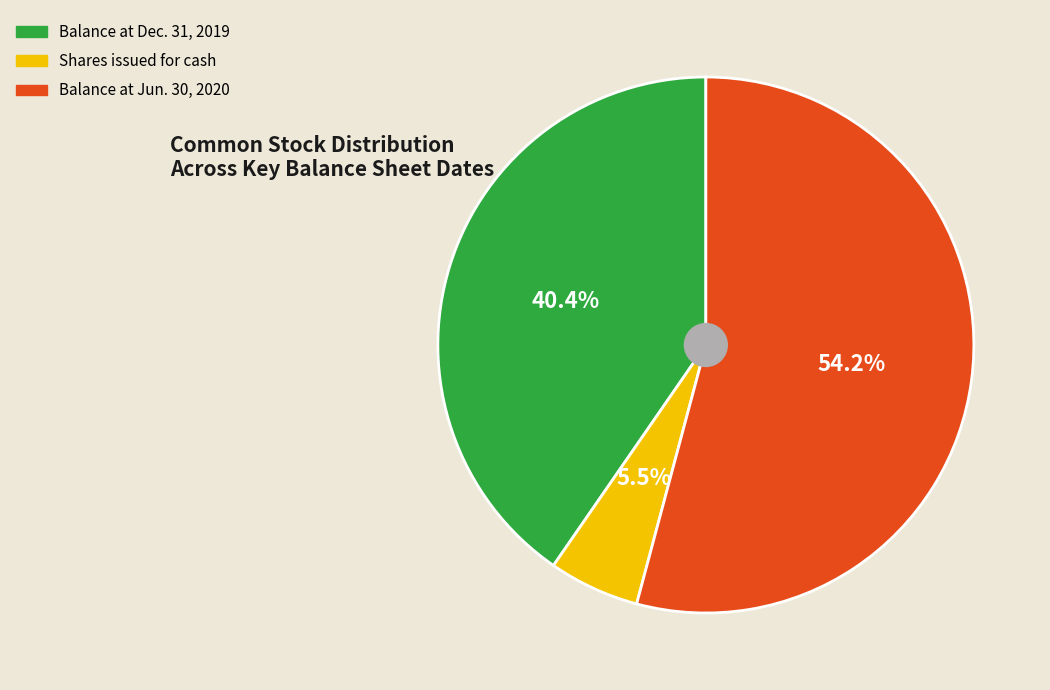

What is the majority slice?

Balance at Jun. 30, 2020